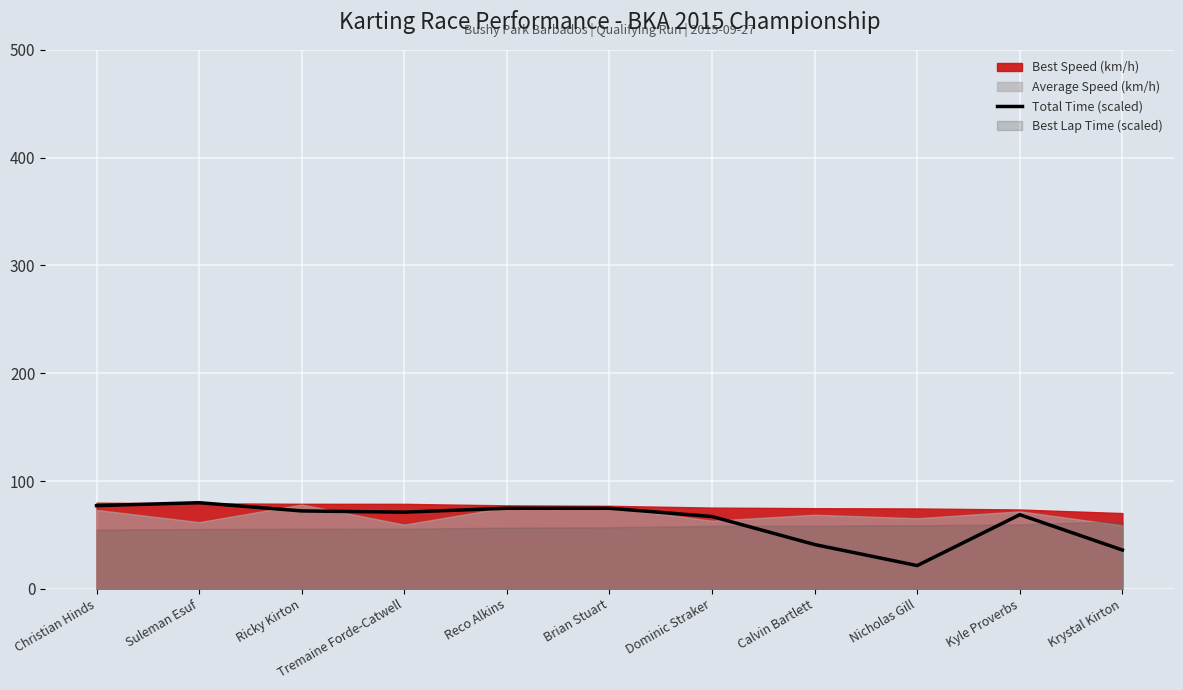

What is the sum of all values?

684.4